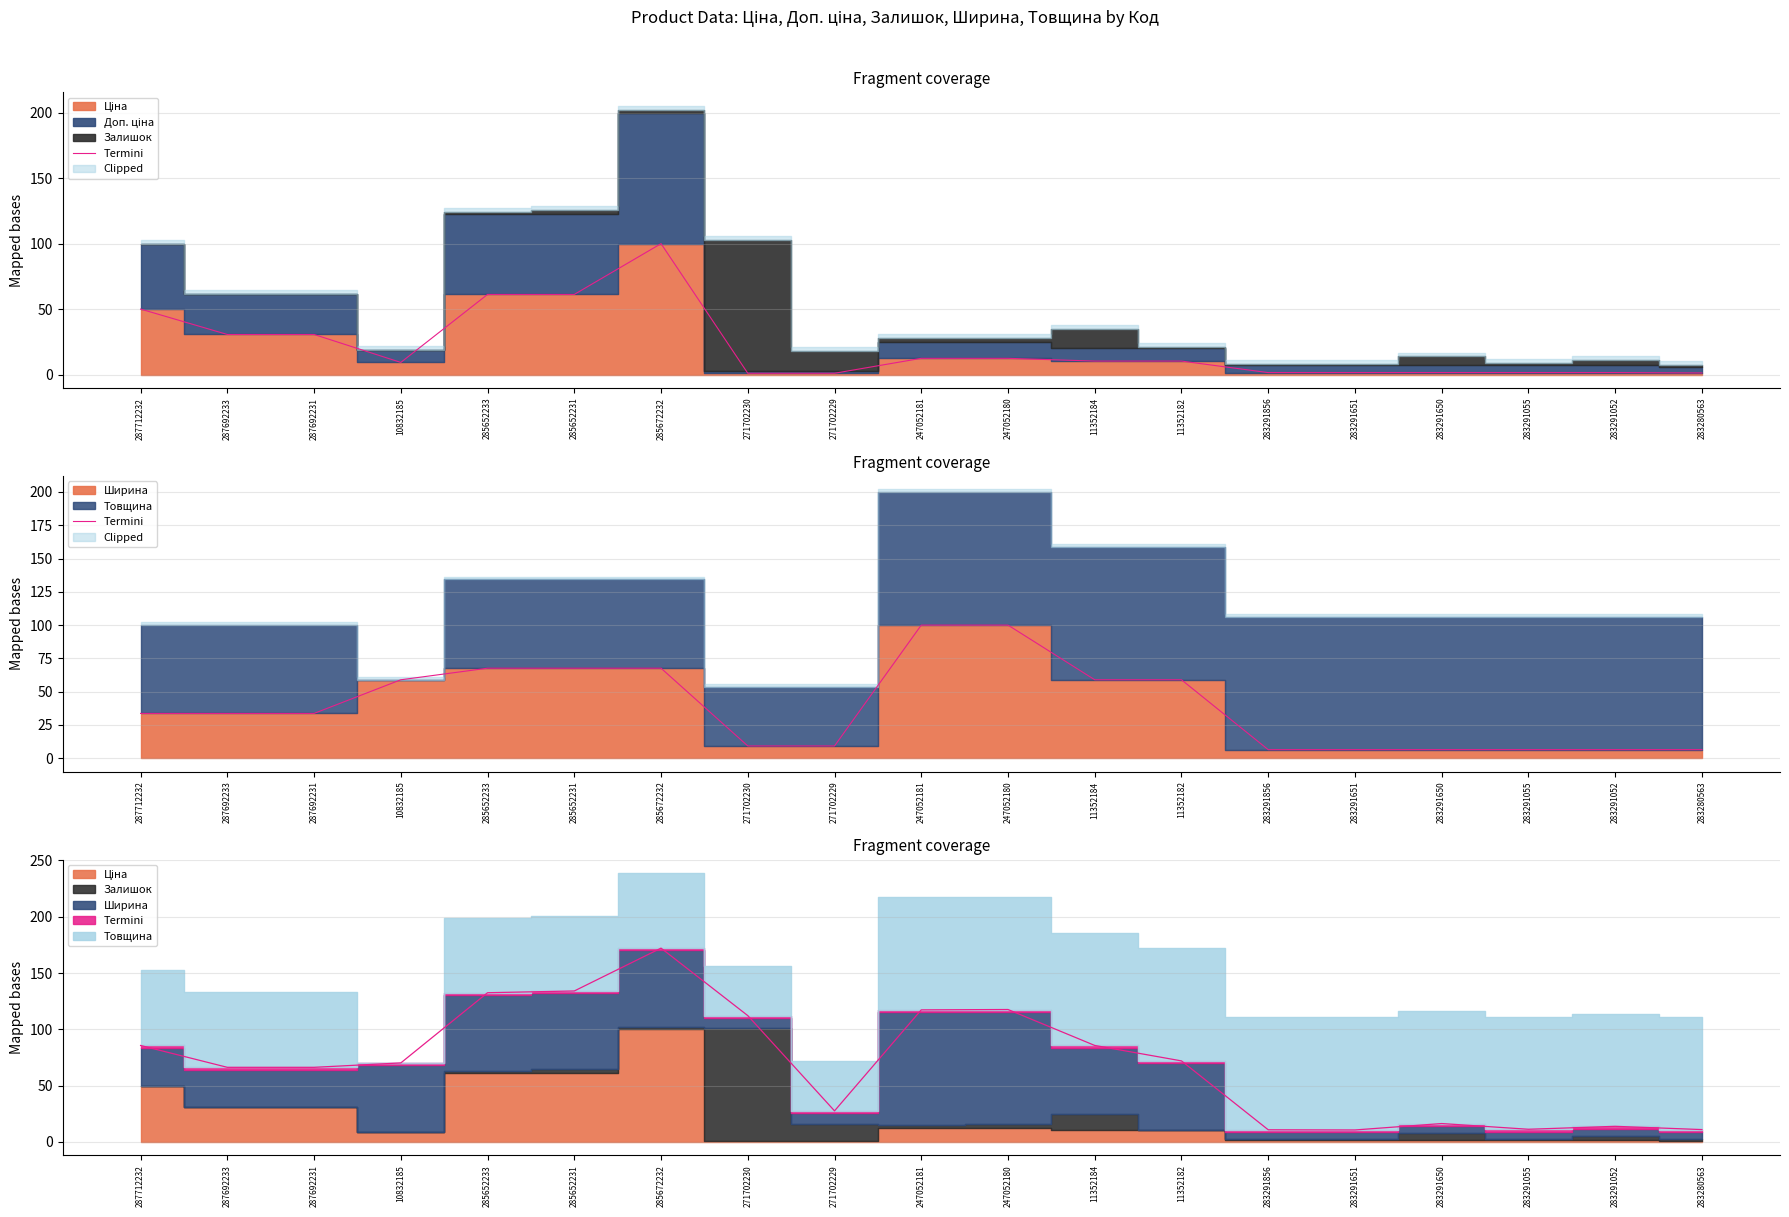

Rank the categories by value from lowest to highest.

283291856, 283291651, 283291650, 283291055, 283291052, 283280563, 271702230, 271702229, 287712232, 287692233, 287692231, 10832185, 11352184, 11352182, 285652233, 285652231, 285672232, 247052181, 247052180